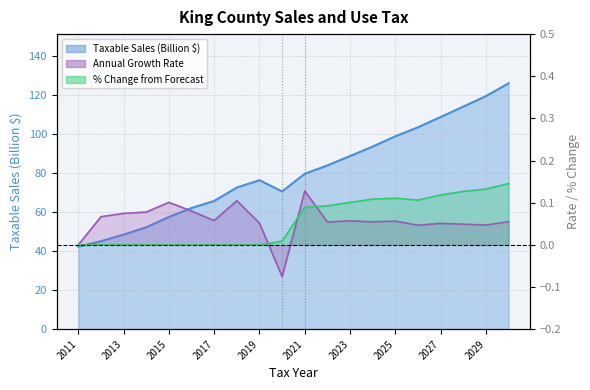

Is the value of Annual Growth at 2029 greater than the value of Pct Change from Forecast at 2012?

Yes